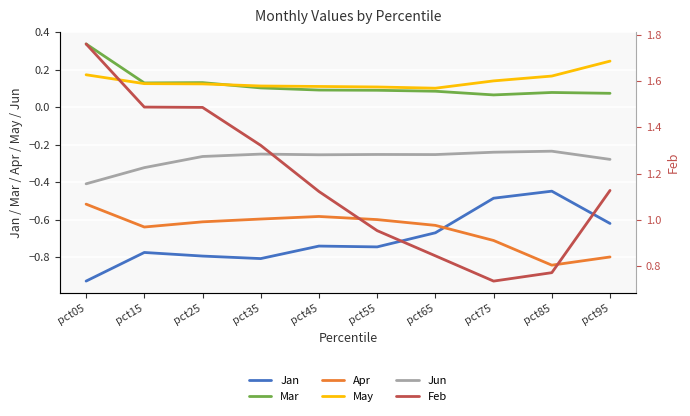

What is the value of the Feb point at the 10th from the left?

1.1